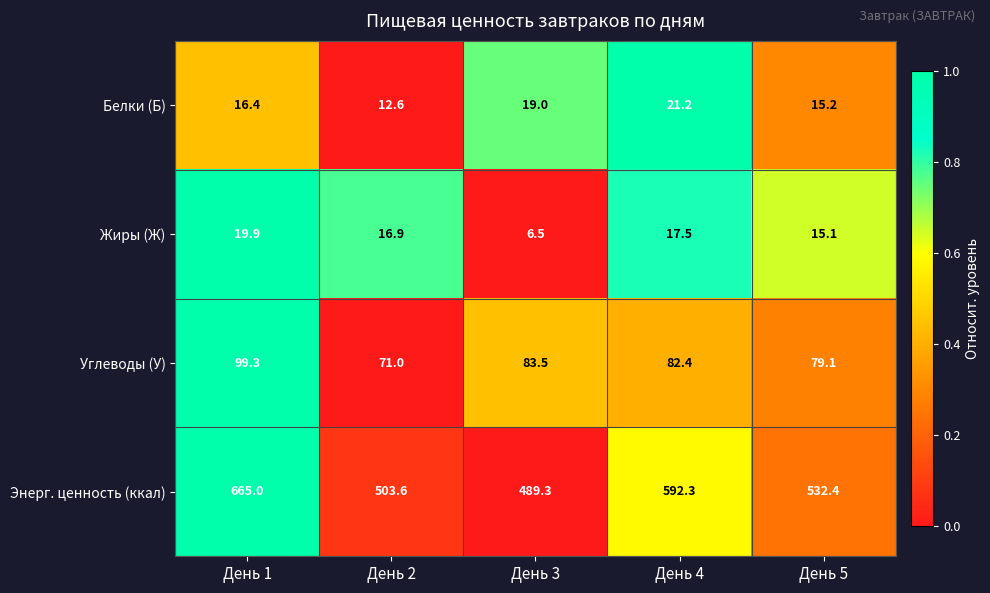

Reading right to left, list all the values displayed in this chart.

Белки (Б): День 5=15.2	День 4=21.2	День 3=19.0	День 2=12.6	День 1=16.4
Жиры (Ж): День 5=15.1	День 4=17.5	День 3=6.5	День 2=16.9	День 1=19.9
Углеводы (У): День 5=79.1	День 4=82.4	День 3=83.5	День 2=71.0	День 1=99.3
Энерг. ценность (ккал): День 5=532.4	День 4=592.3	День 3=489.3	День 2=503.6	День 1=665.0